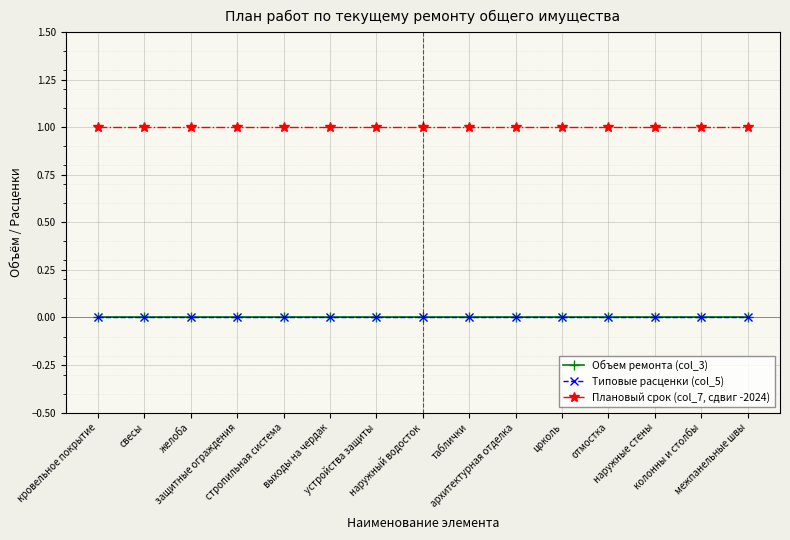

Does the chart display data point markers on the line(s)?

Yes